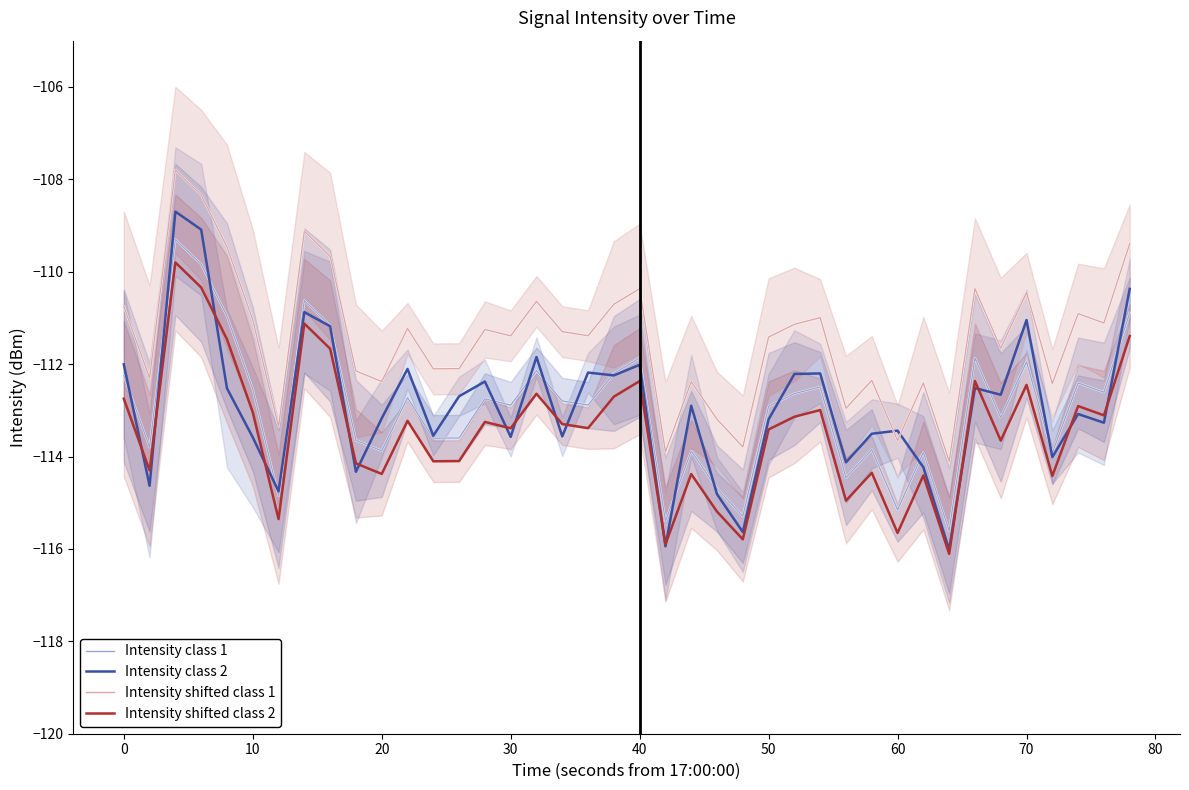

True or false: Intensity class 2 has a value of -180.3 at 20.

False